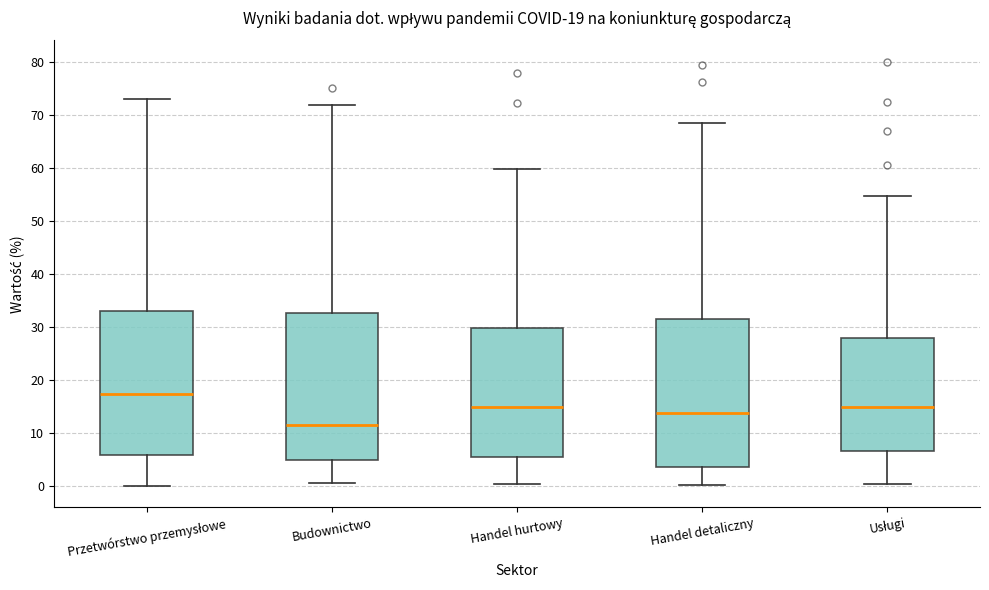

Which box has the highest median line?

Przetwórstwo przemysłowe